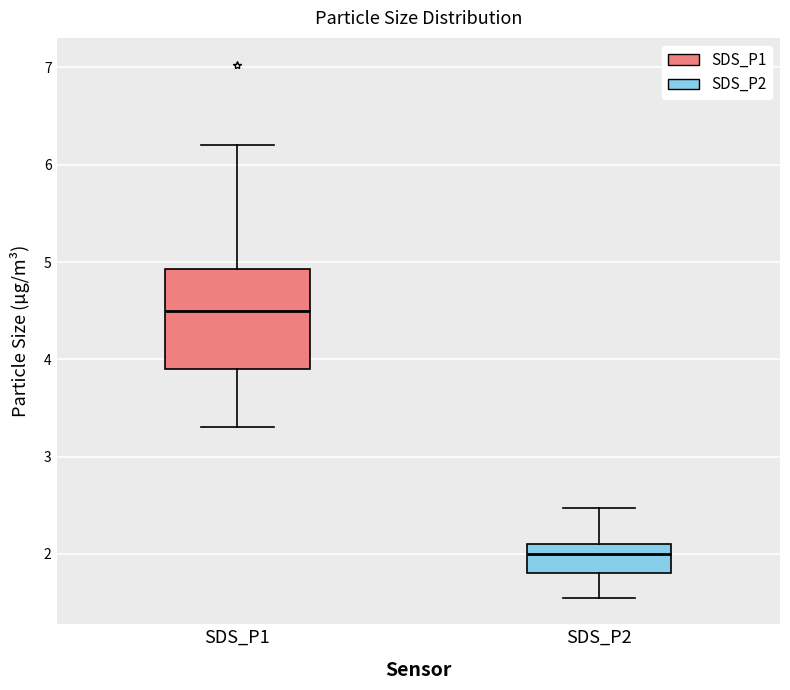

Reading left to right, read every box against the y-axis: the position of its median line, the range the box covers, and the ends of its whiskers. The values are not printed on the chart, so give them approximately, as read against the axis.

SDS_P1: median 4.5, box 3.9 to 4.9, whiskers 3.3 to 6.2
SDS_P2: median 2.0, box 1.8 to 2.1, whiskers 1.6 to 2.5